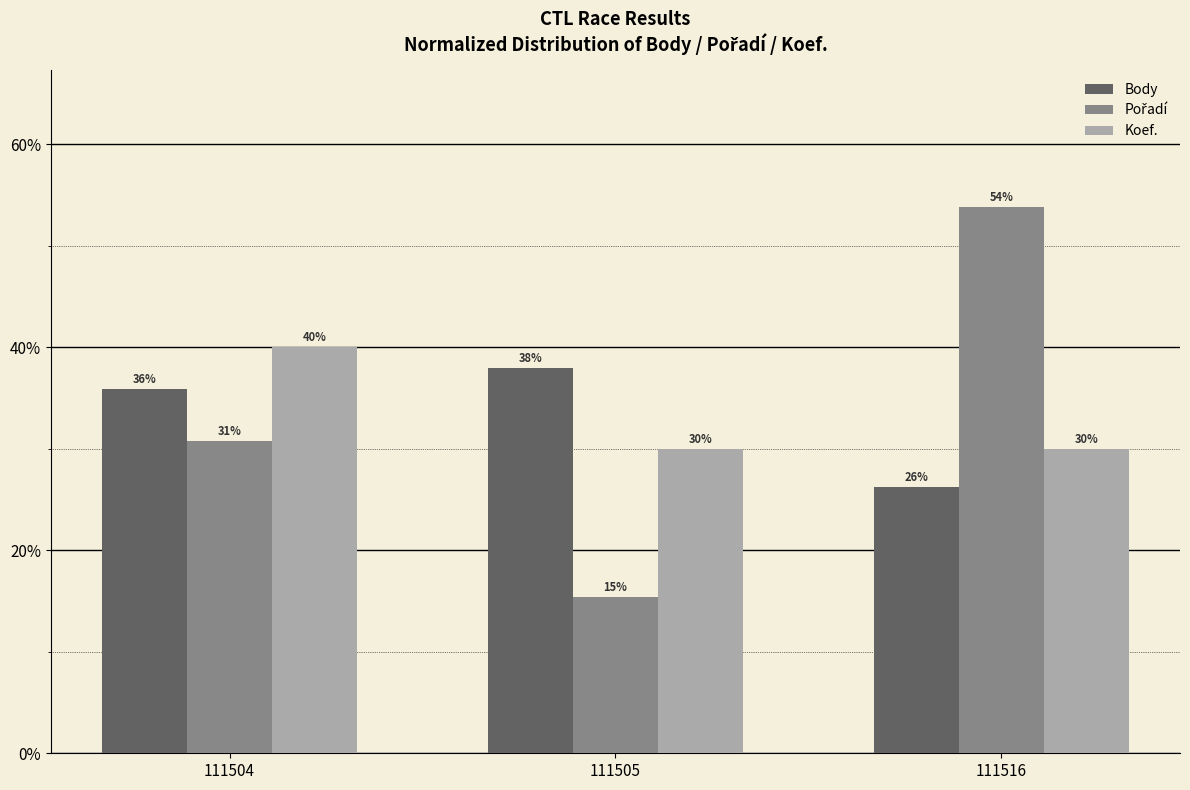

What is the average value of the Body series?

33.3